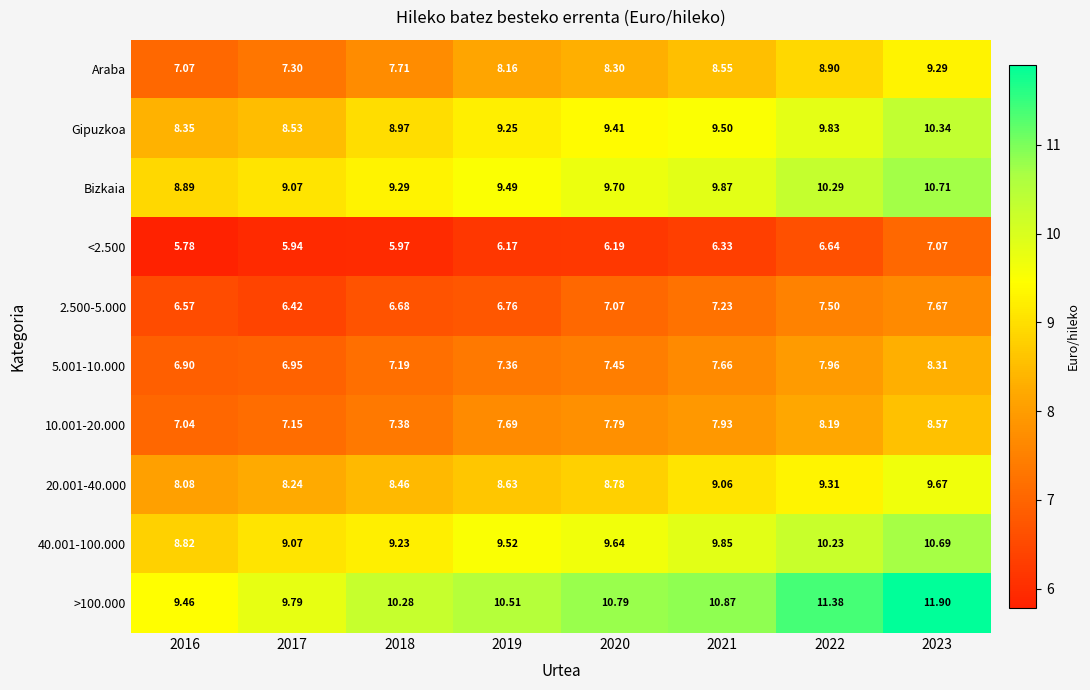

Which series has the largest total across all categories?

>100.000